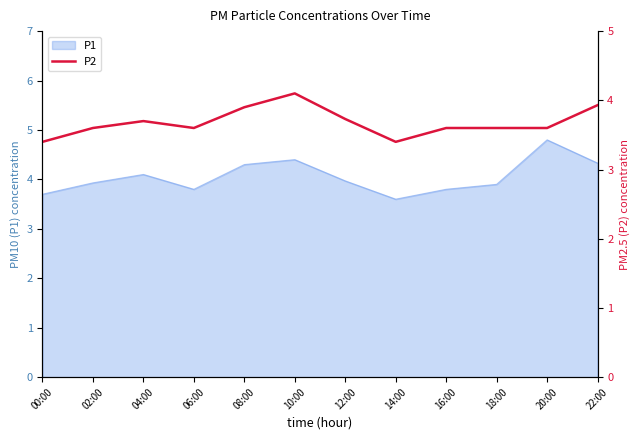

Reading left to right, list all the values displayed in this chart.

00:00=3.4	02:00=3.6	04:00=3.7	06:00=3.6	08:00=3.9	10:00=4.1	12:00=3.7	14:00=3.4	16:00=3.6	18:00=3.6	20:00=3.6	22:00=3.9